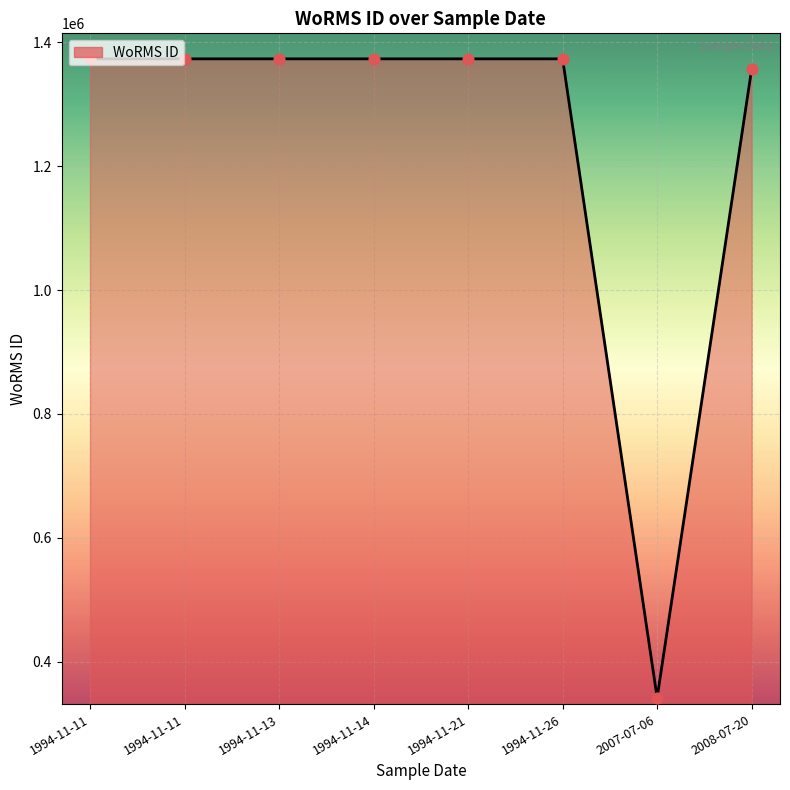

What is the ratio of the value at 2007-07-06 to the value at 1994-11-13?

0.2